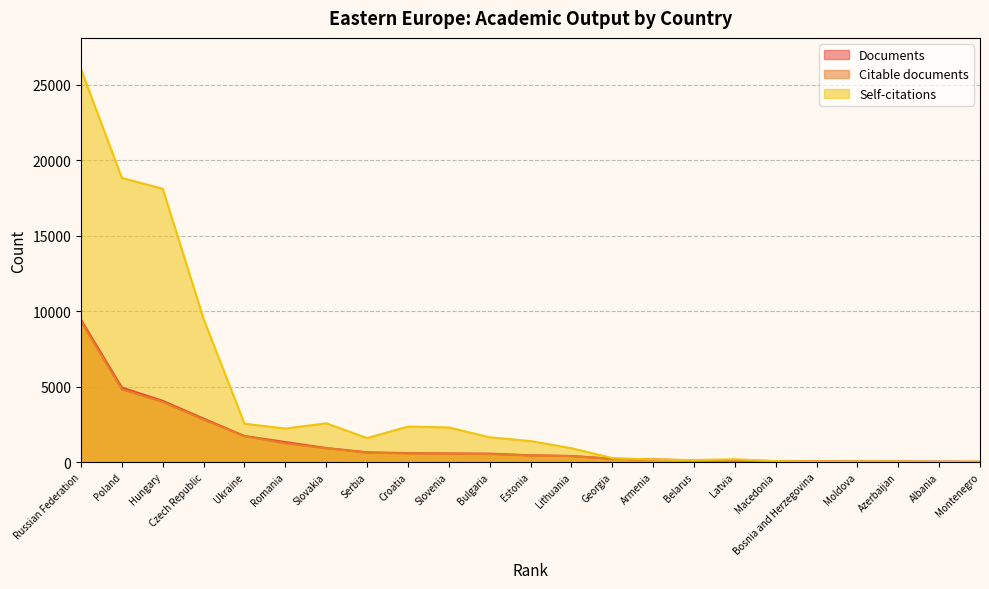

What are all the series names shown in the legend?

Documents, Citable documents, Self-citations